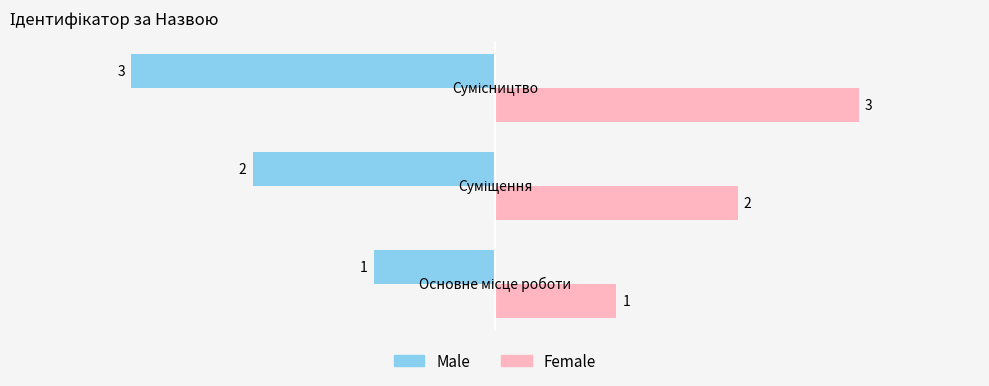

Count the Male values in the range -3 to -1.

3